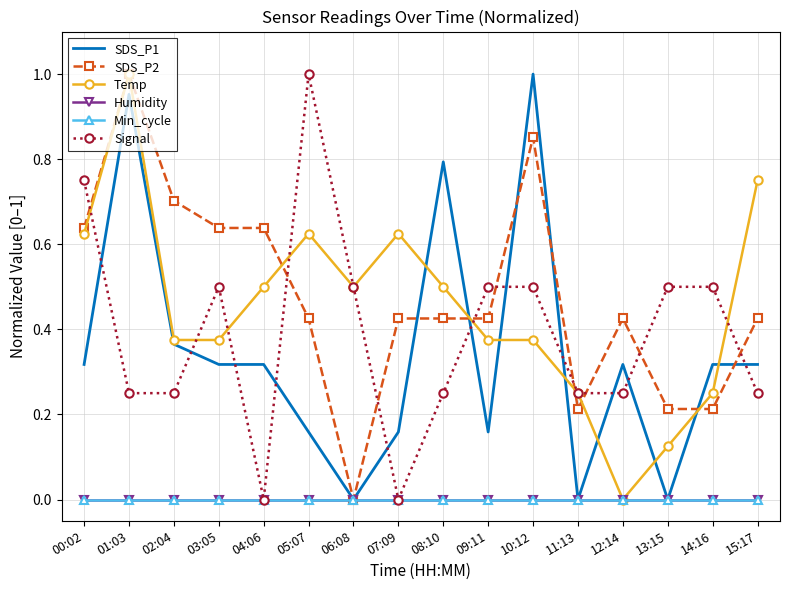

What is the total value across all series at 01:03?

3.2